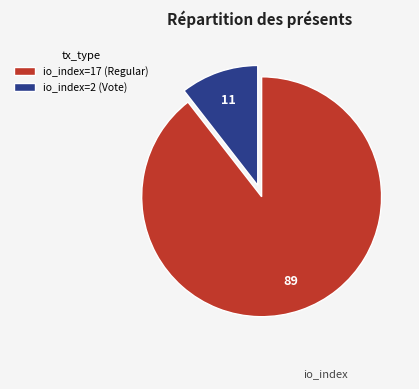

Which slice represents more than half of the pie?

io_index=17 (Regular)